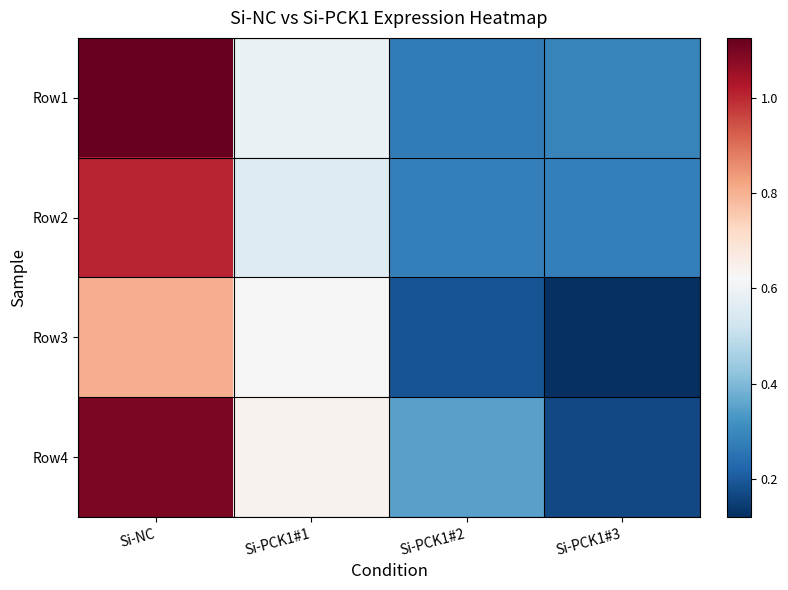

What is the total value across all series at Si-PCK1#3?

0.9